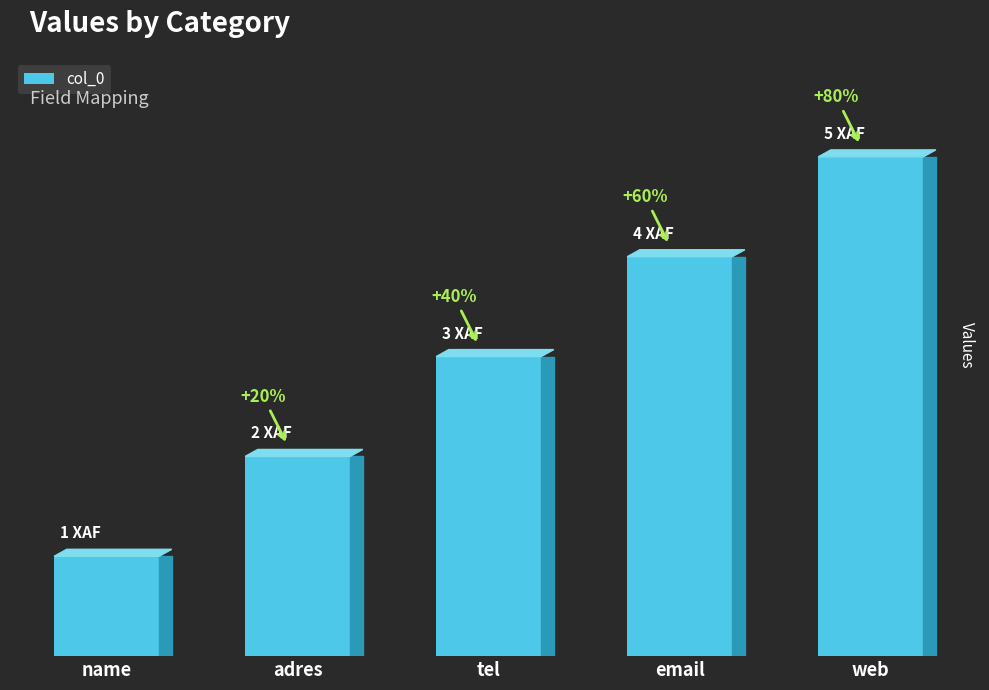

Count the values in the range 2 to 4.

3